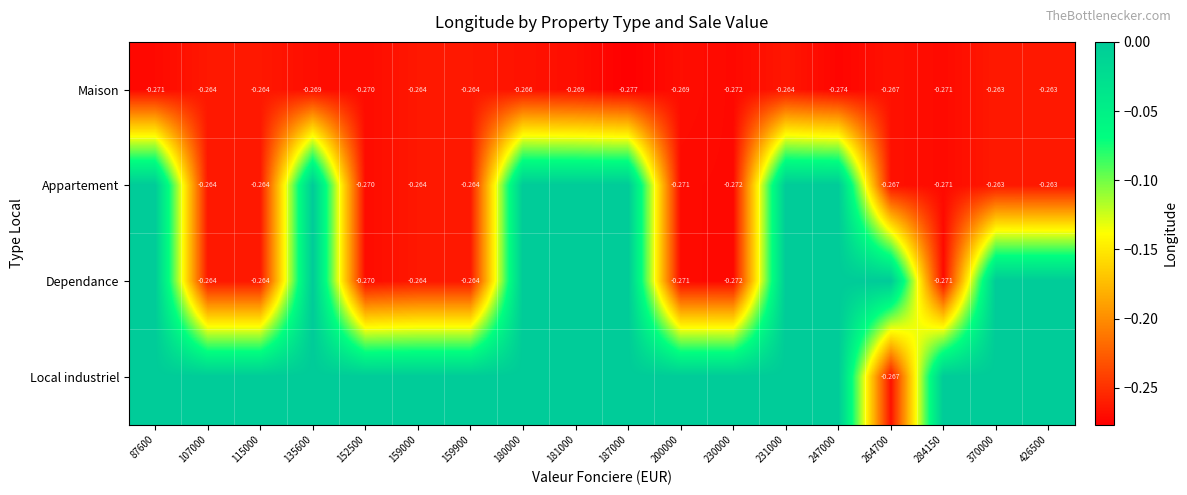

Where is Maison nearest to the value 0?

370000